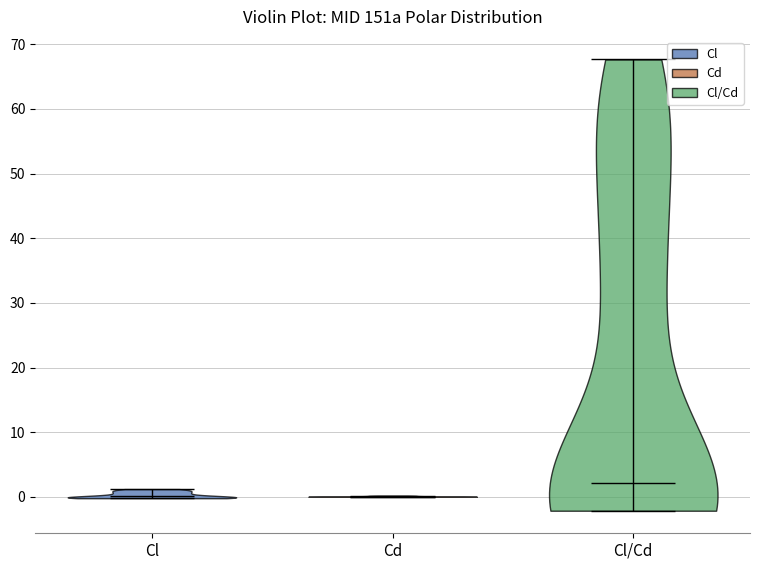

Reading left to right, read every violin against the y-axis: where its median line is, and the lowest and highest points it reaches. The values are not printed on the chart, so give them approximately, as read against the axis.

Cl: median line 0, lowest point 0, highest point 1
Cd: median line 0, lowest point 0, highest point 0
Cl/Cd: median line 2, lowest point -2, highest point 68